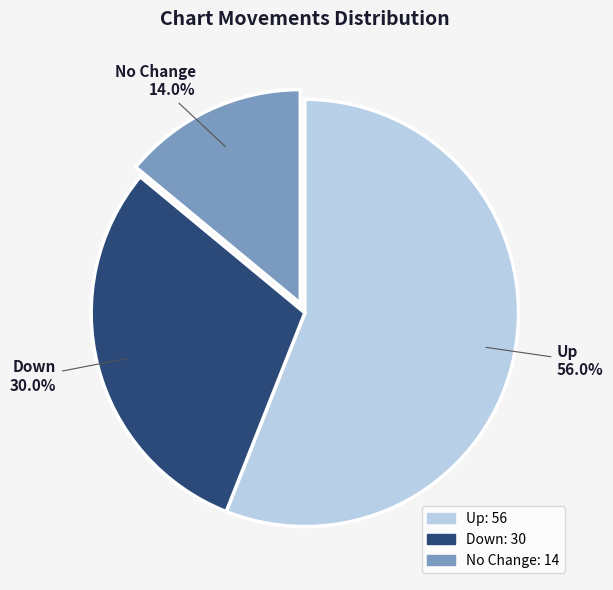

How much of the chart is everything except No Change?

86.0%